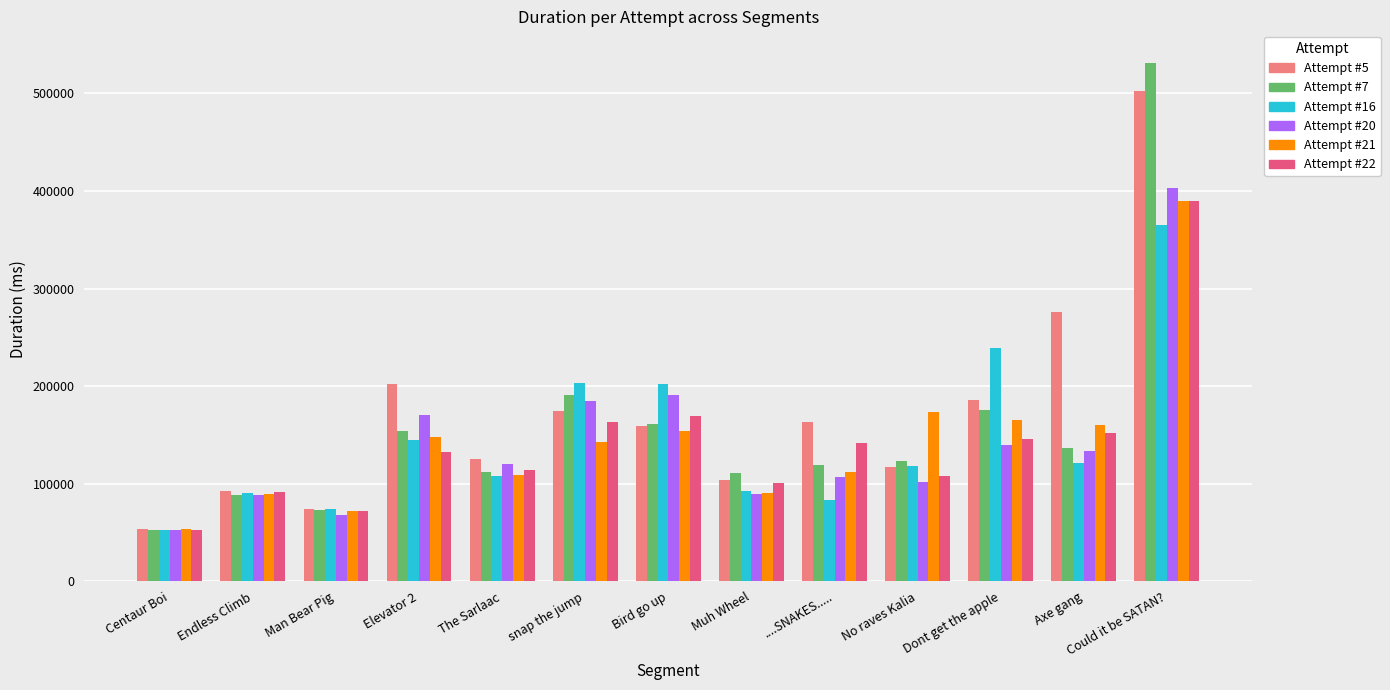

Is the value of Attempt #7 at Bird go up greater than the value of Attempt #5 at Could it be SATAN??

No